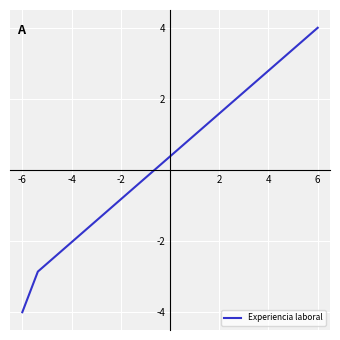

What is the average value?

0.3